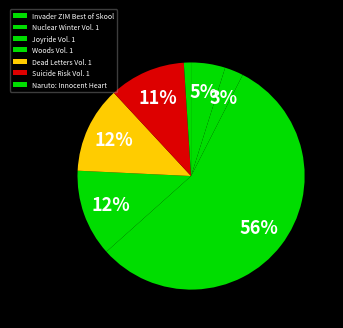

Which slice is the largest?

Joyride Vol. 1